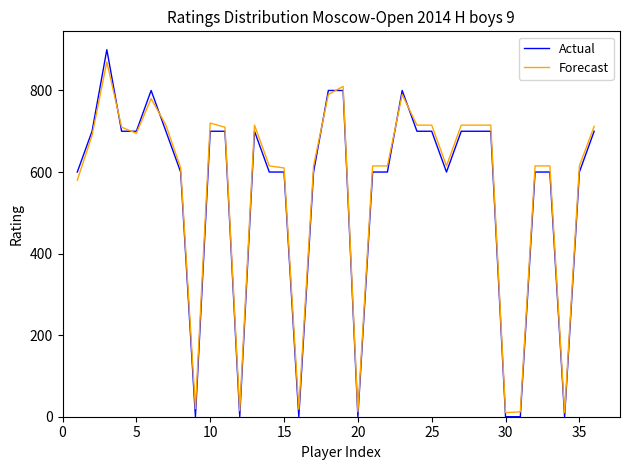

True or false: Forecast and Actual intersect in this chart.

True